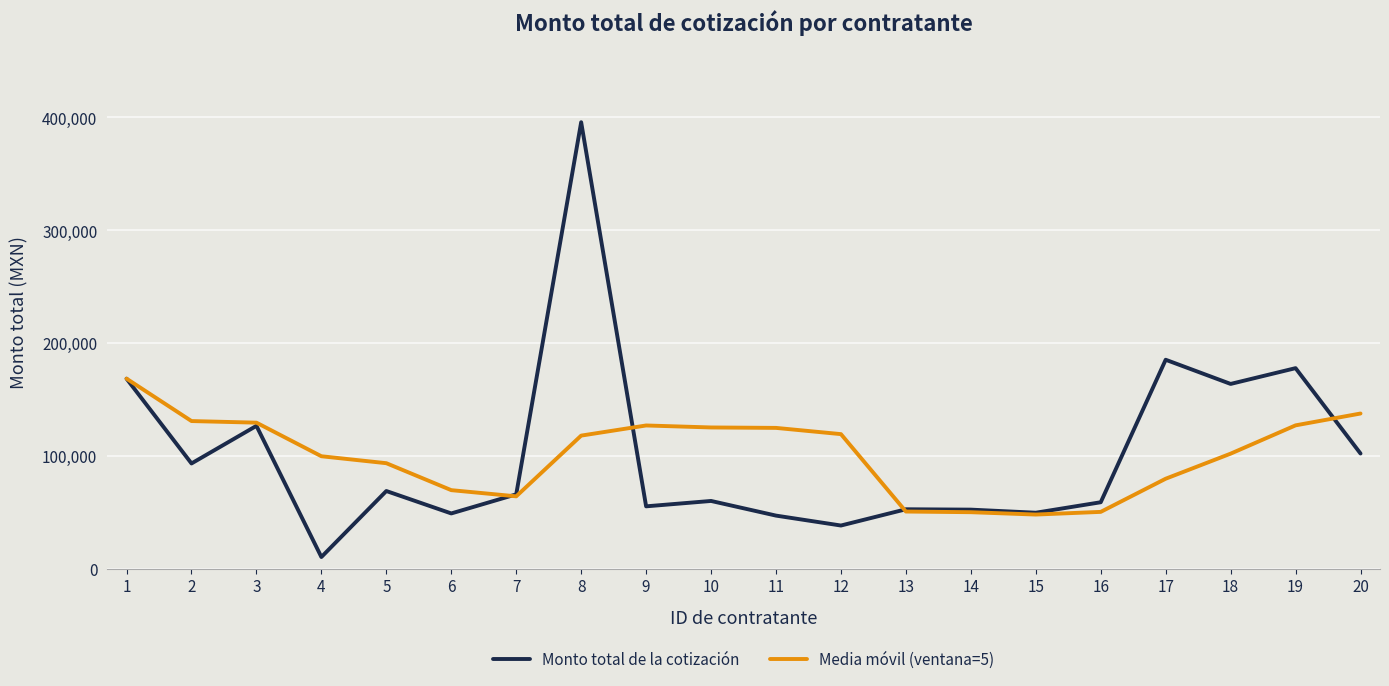

What is the total value across all series at 4?

110541.5